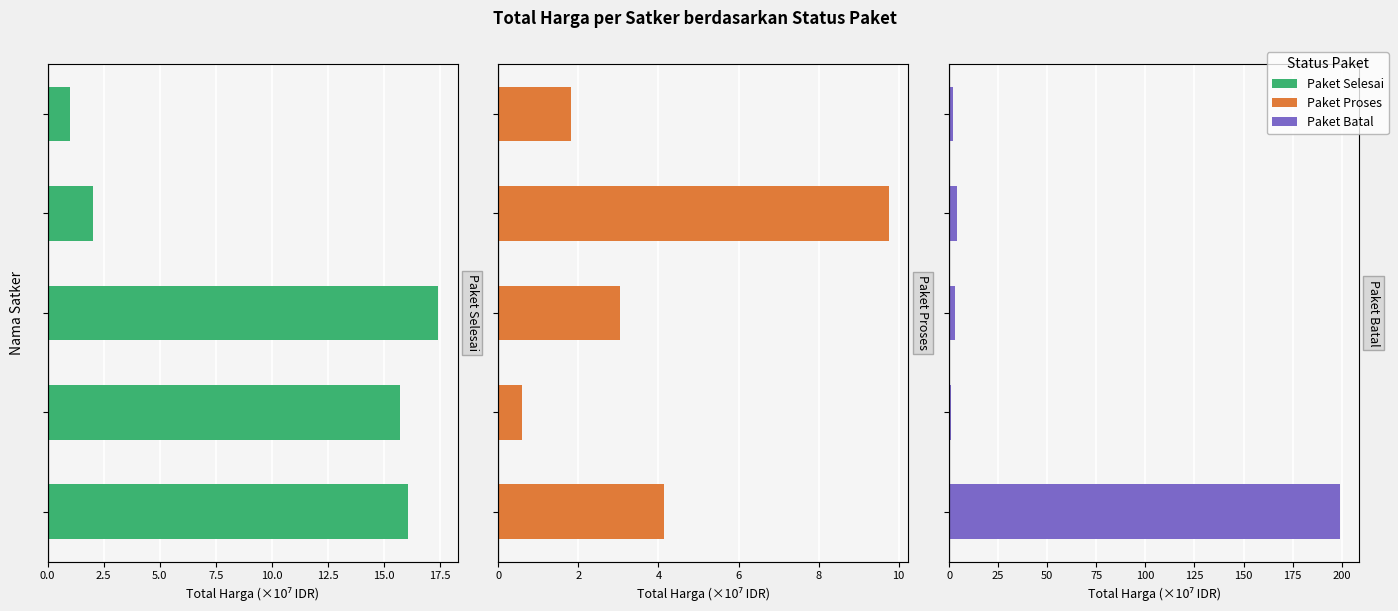

What is the spread (max minus min) of values at 2.5?

15.1